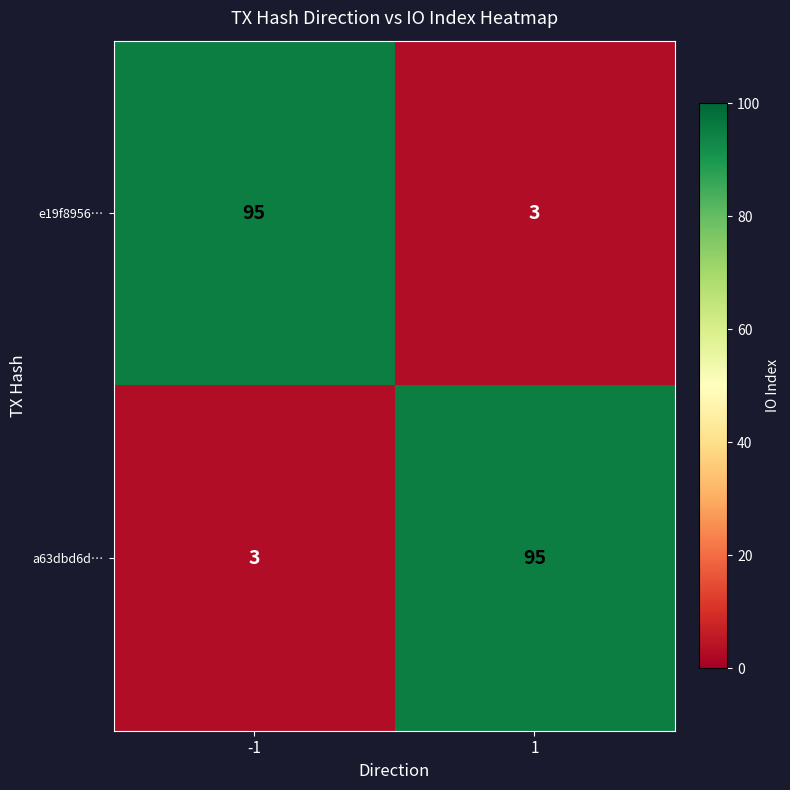

Rank the series at 1 from lowest to highest value.

e19f8956…, a63dbd6d…